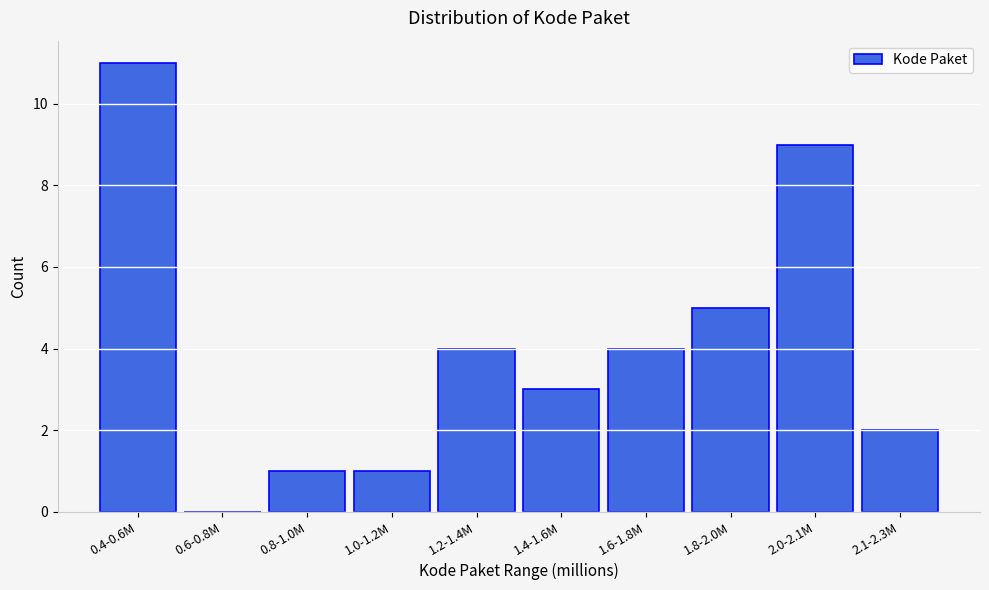

Reading left to right, transcribe all the data shown in this chart.

0.4-0.6M=11	0.6-0.8M=0	0.8-1.0M=1	1.0-1.2M=1	1.2-1.4M=4	1.4-1.6M=3	1.6-1.8M=4	1.8-2.0M=5	2.0-2.1M=9	2.1-2.3M=2